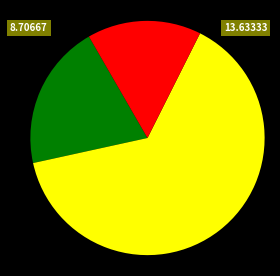

Is there a majority slice in this chart?

Yes